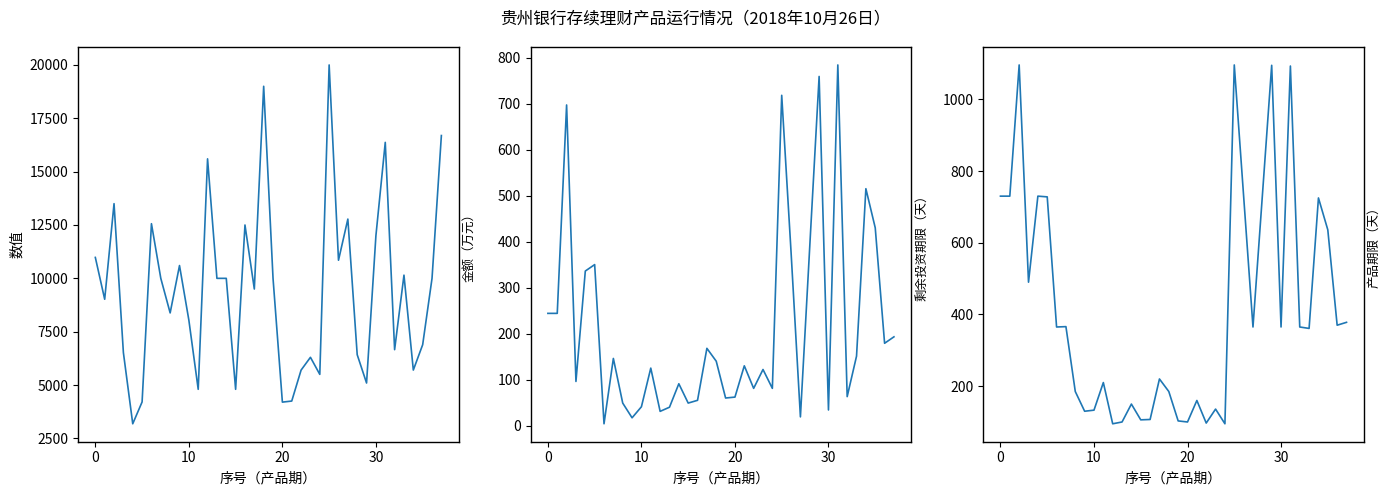

At which label is 金额（万元） closest to 11592?

30